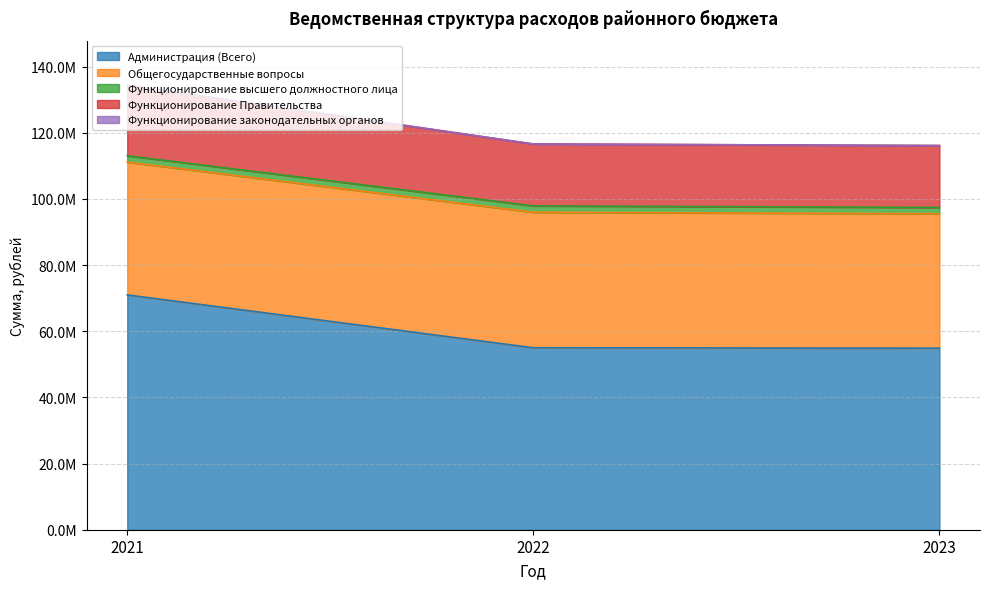

What is the sum of the Функционирование высшего должностного лица values at 2022 and 2023?

3852590.5